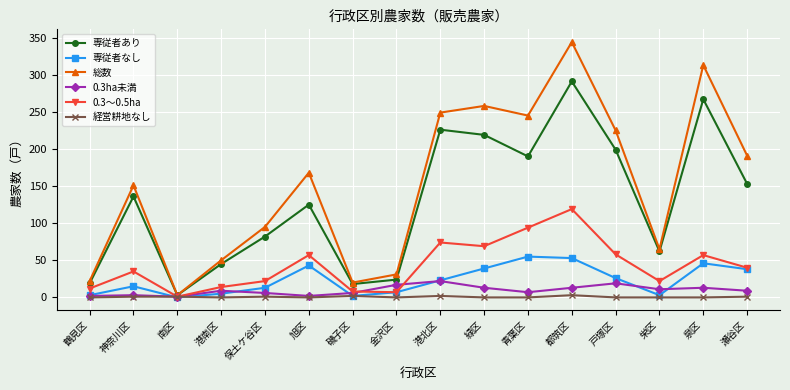

What is the approximate value of 0.3ha未満 at 港北区, to the nearest 10?

20